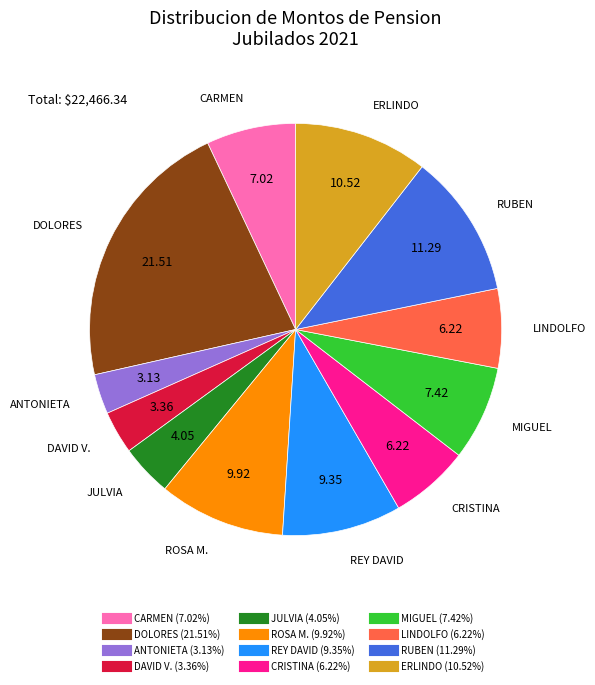

Is there a majority slice in this chart?

No